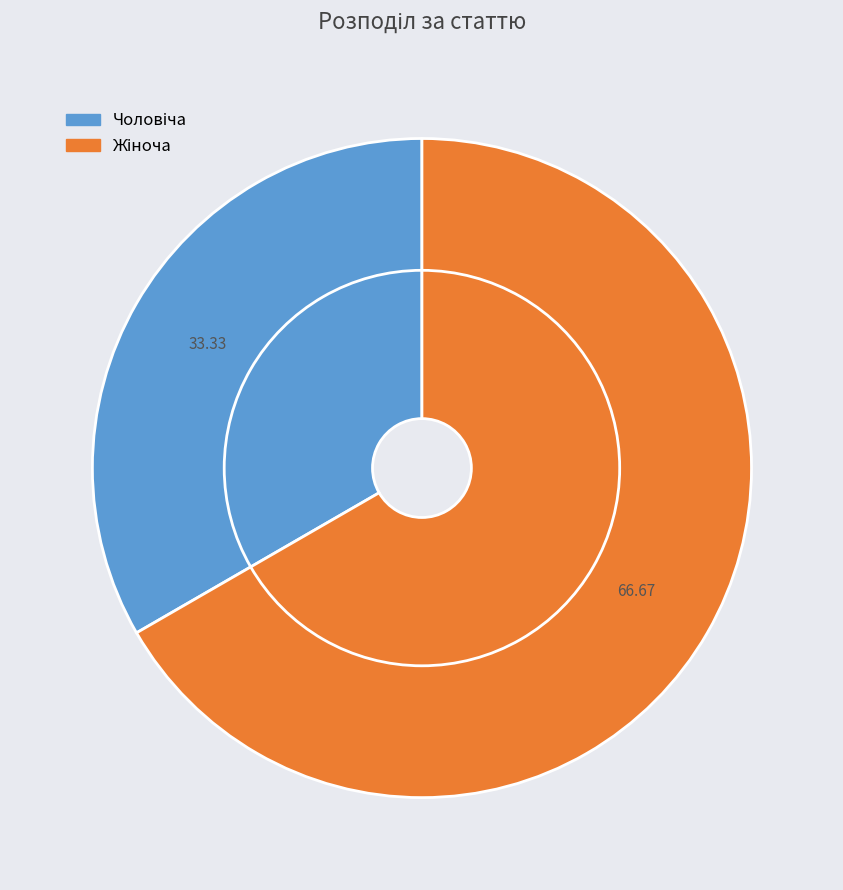

Rank the categories by value from highest to lowest.

Жіноча, Чоловіча